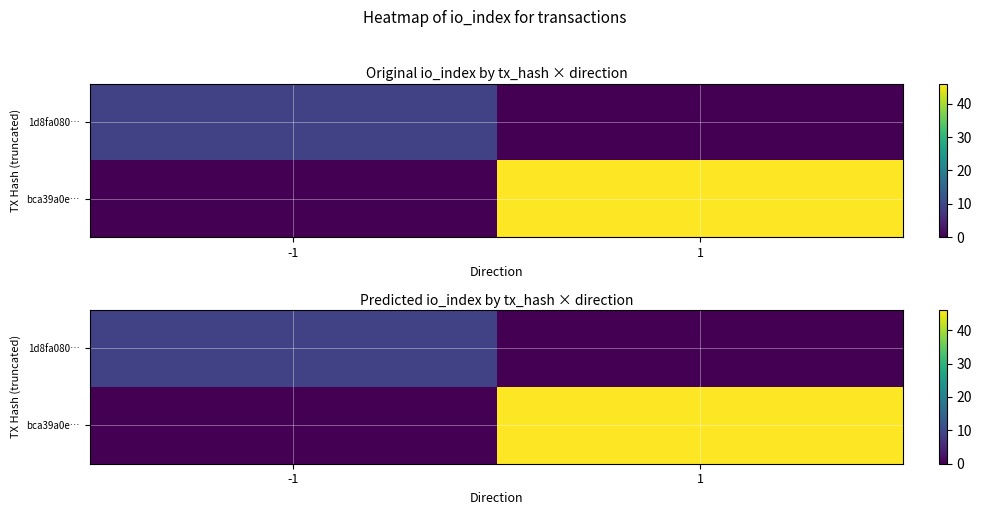

What is the sum of the 1d8fa080… values at 1 and -1?

9